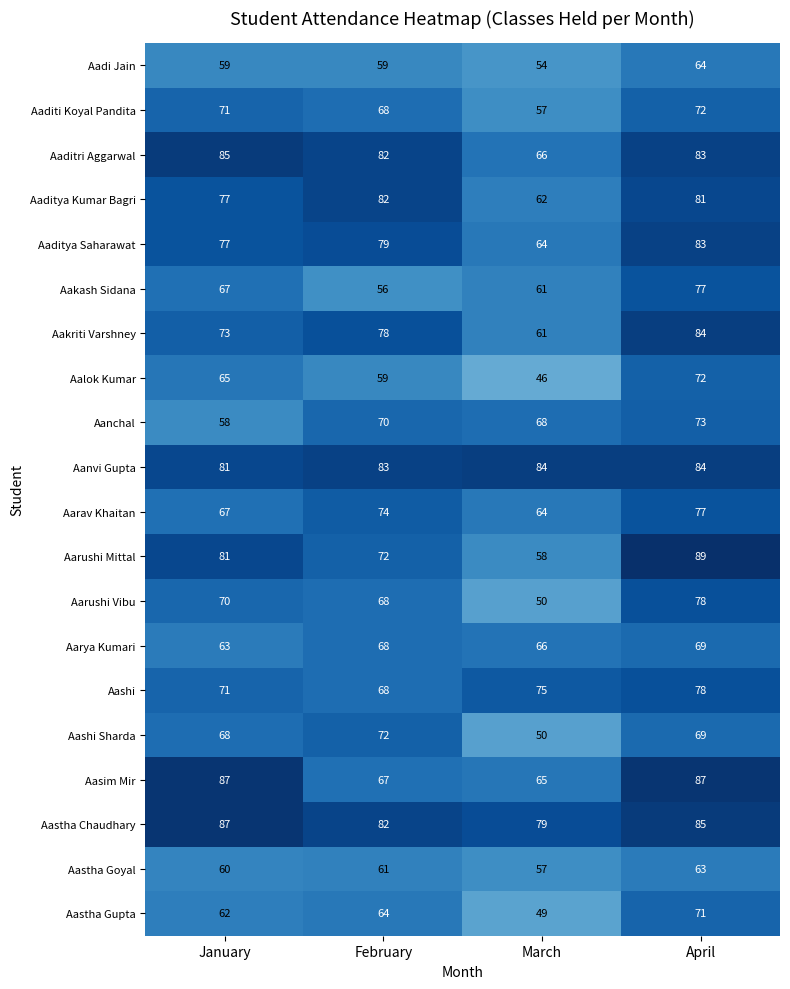

Which series changed the most between March and April?

Aarushi Mittal